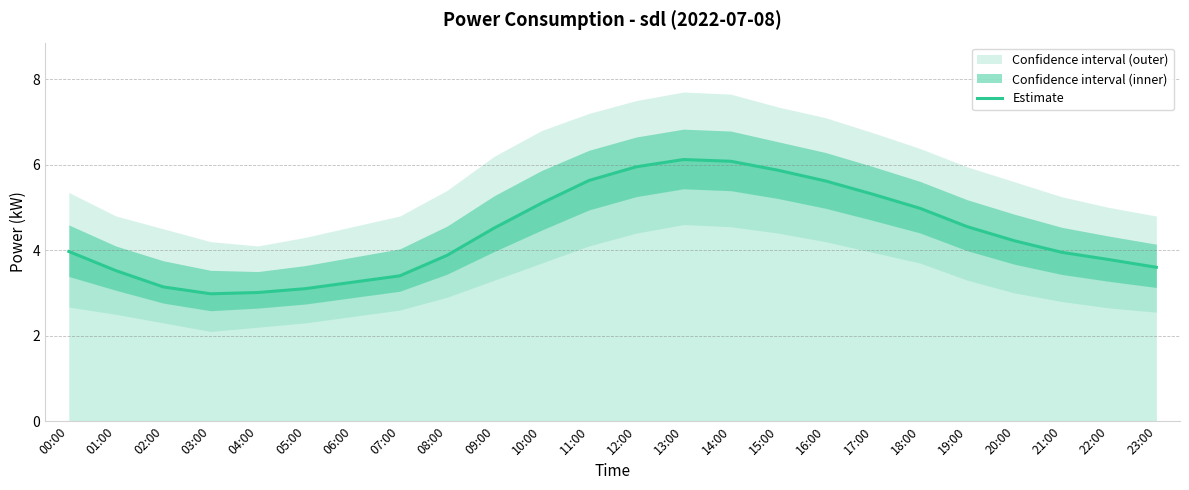

Rank the categories by value from highest to lowest.

13:00, 14:00, 12:00, 15:00, 11:00, 16:00, 17:00, 10:00, 18:00, 19:00, 09:00, 20:00, 00:00, 21:00, 08:00, 22:00, 23:00, 01:00, 07:00, 06:00, 02:00, 05:00, 04:00, 03:00